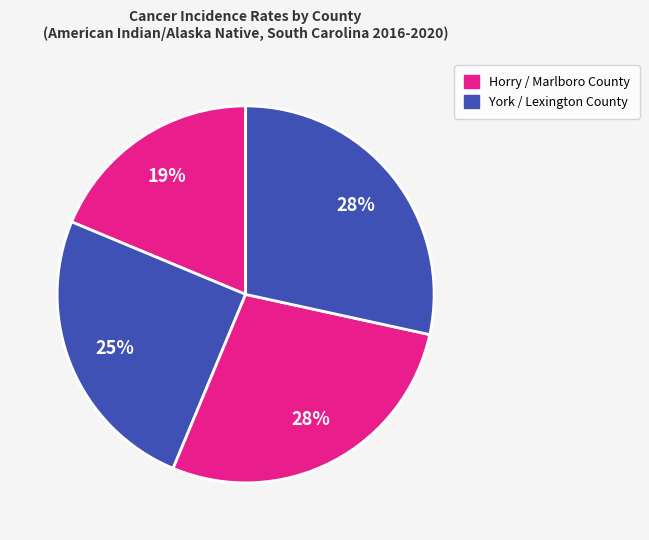

Is there a majority slice in this chart?

No